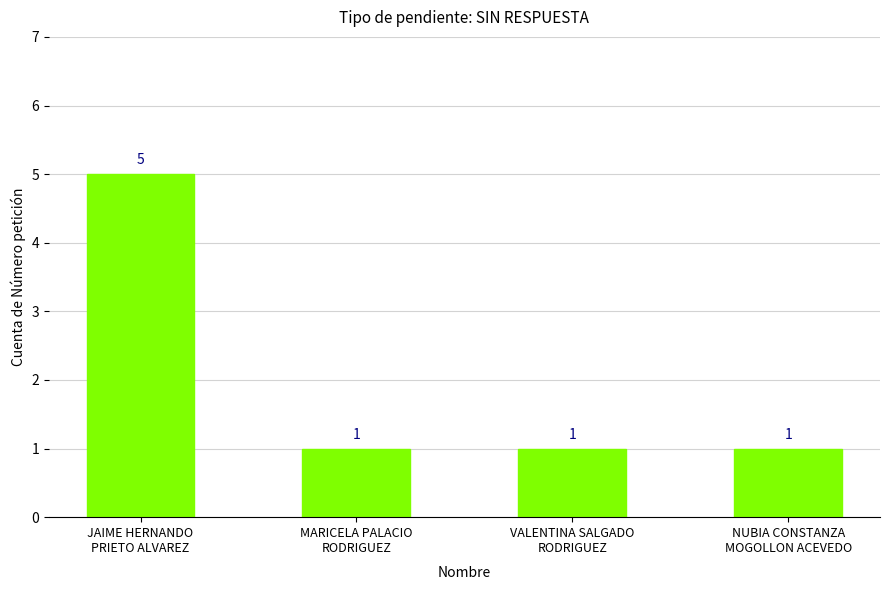

Does the chart contain any negative values?

No